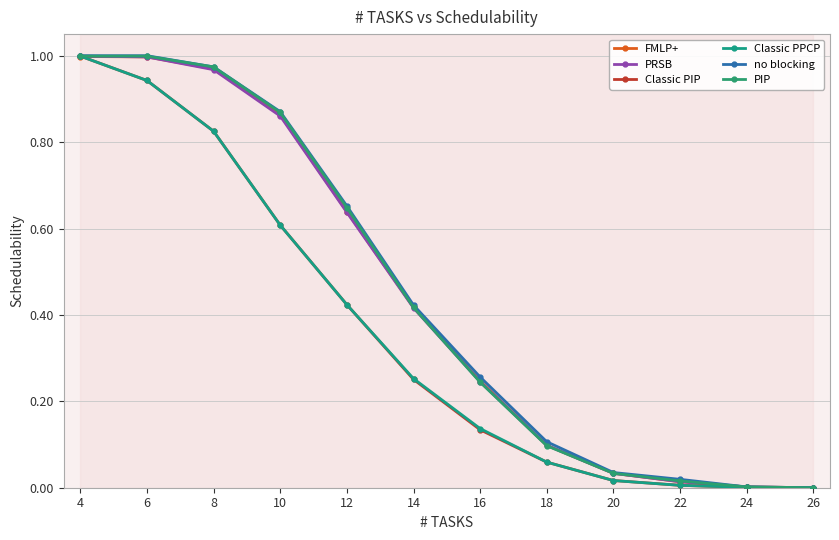

Is the value of Classic PPCP at 12 greater than the value of Classic PIP at 26?

Yes